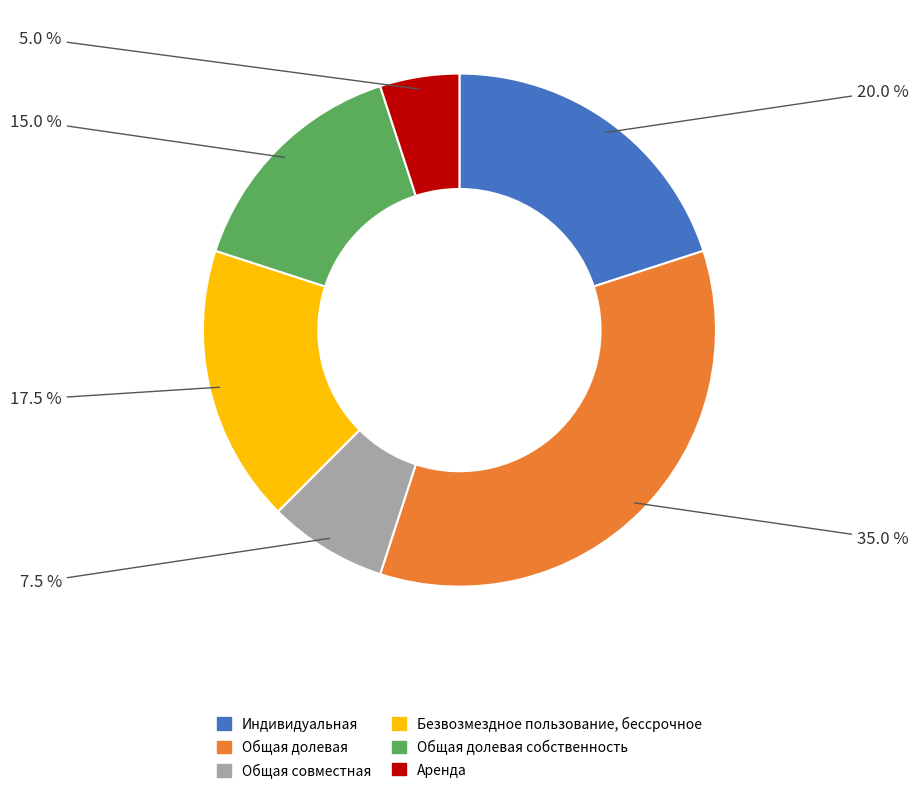

Is there any slice that represents more than half of the pie?

No